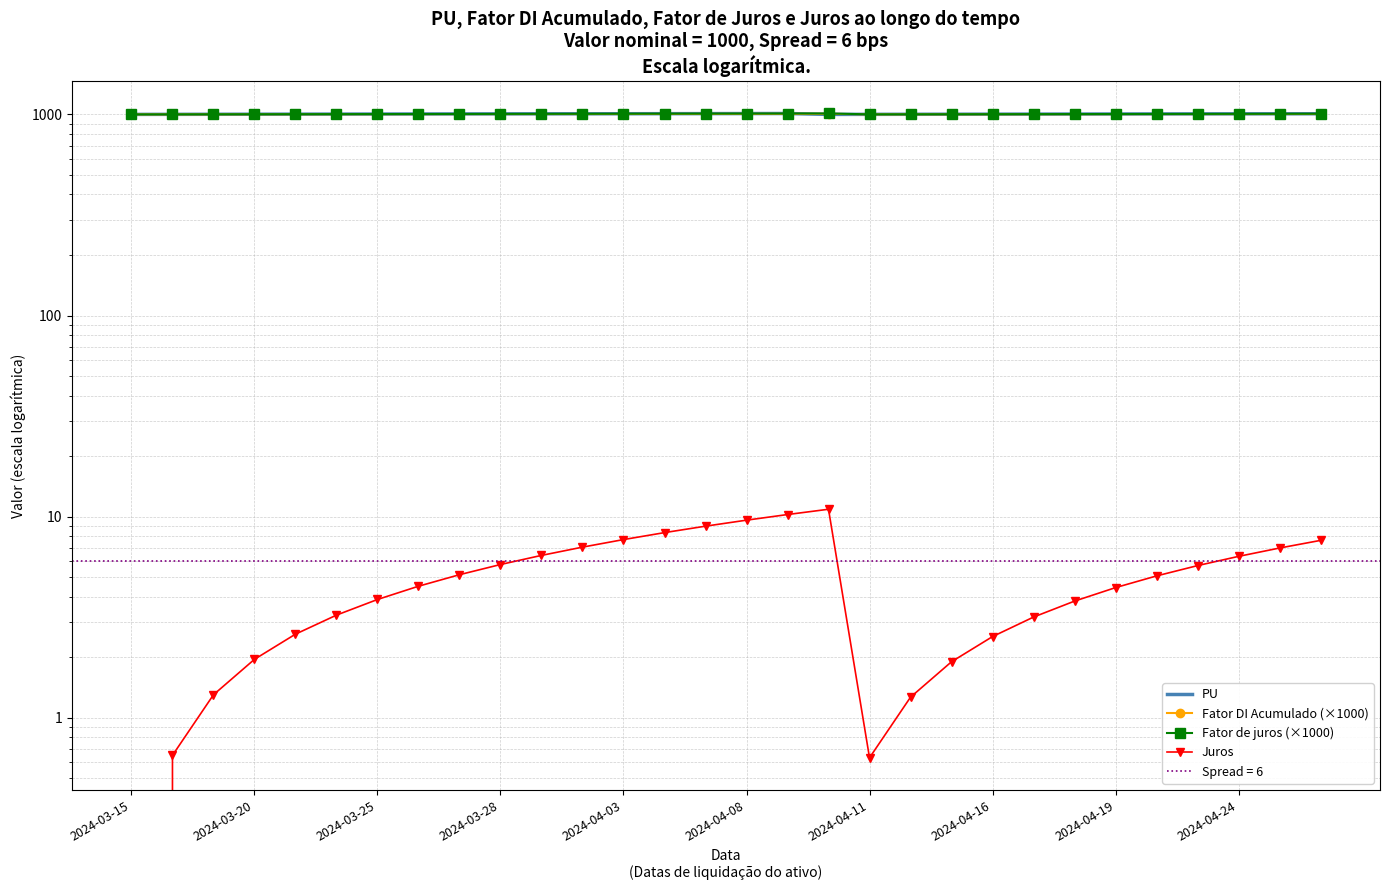

How many values in the Juros series exceed 5?

15